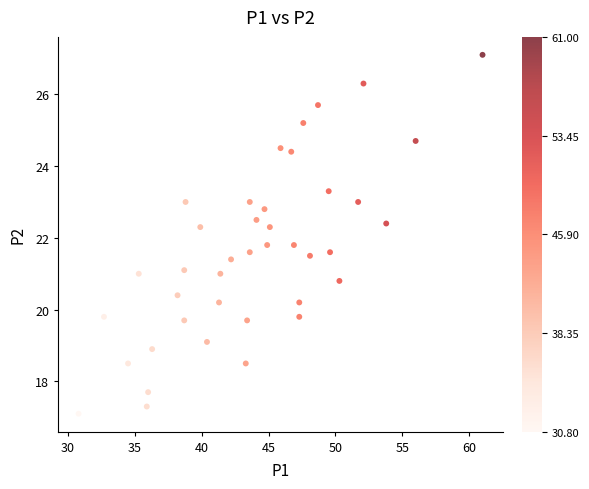

What is the range of Y values (max minus min)?

10.0